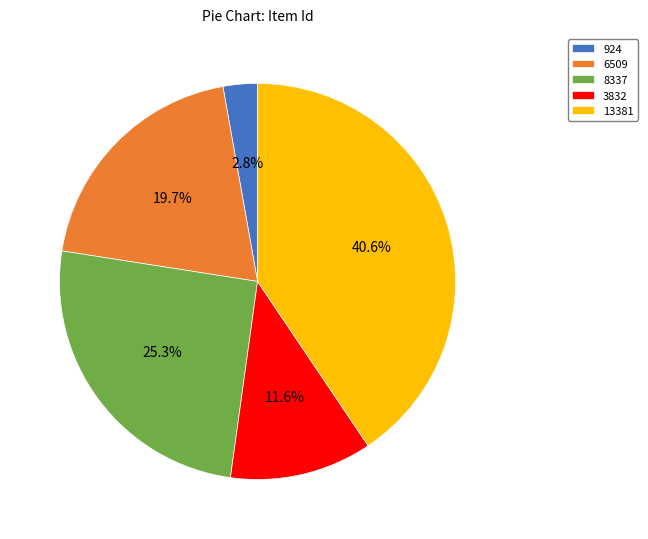

Count the number of slices in the pie.

5